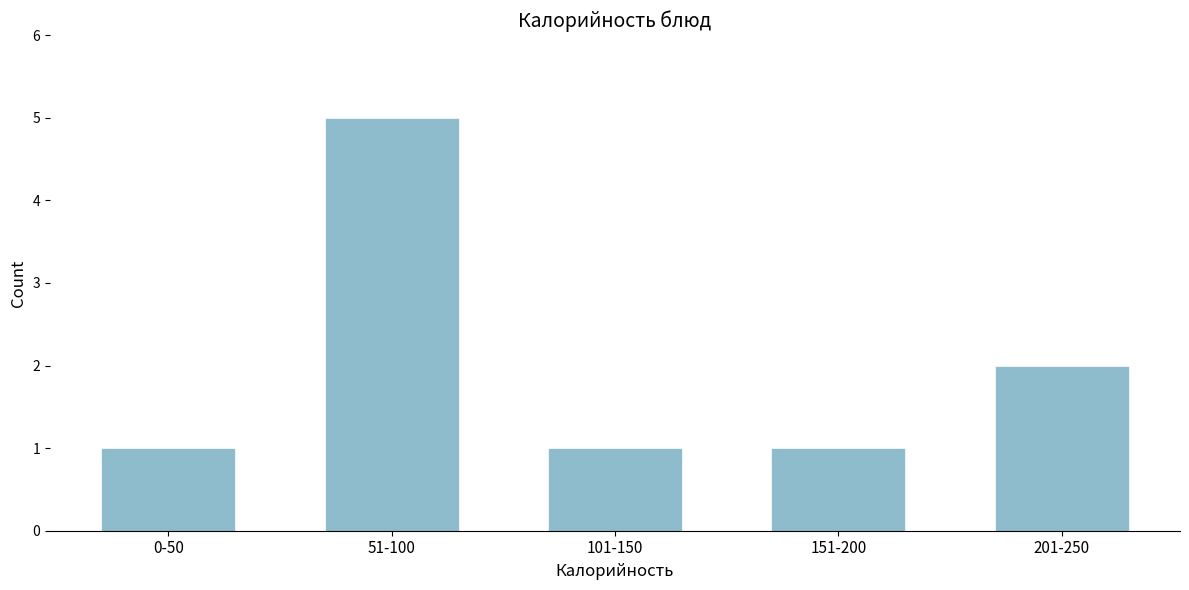

Reading left to right, transcribe all the data shown in this chart.

1	5	1	1	2